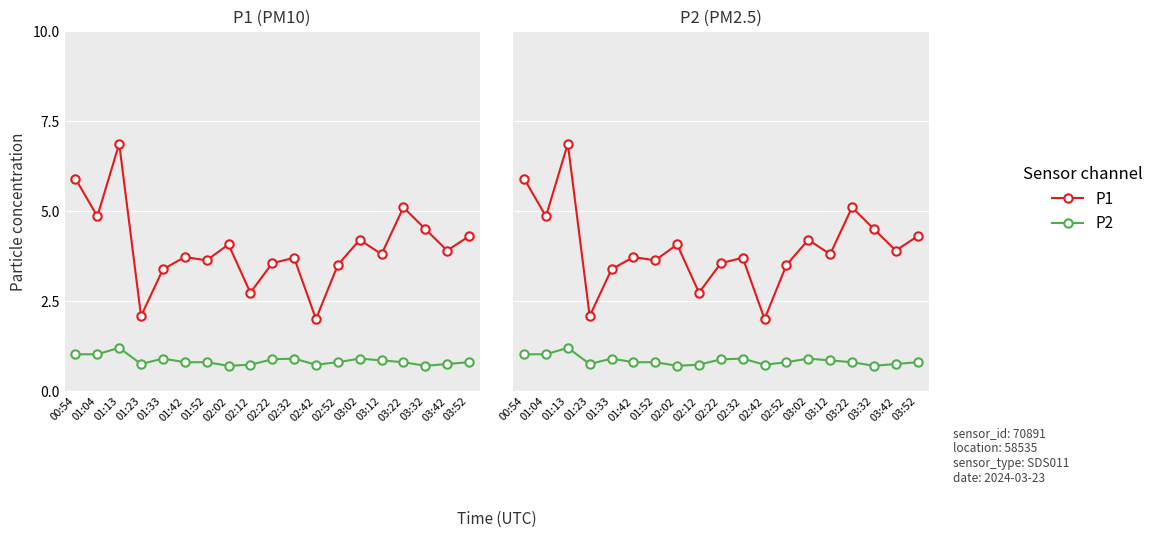

At which label does P2 reach its minimum?

02:02